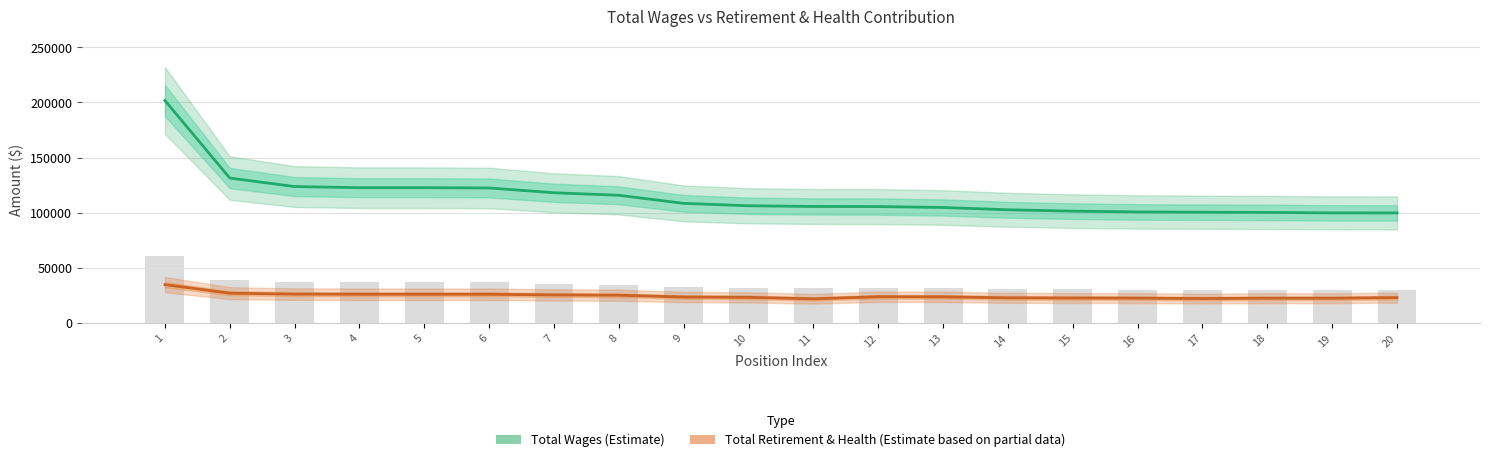

The Total Wages (Estimate) series shows 201356 at 8. True or false?

False